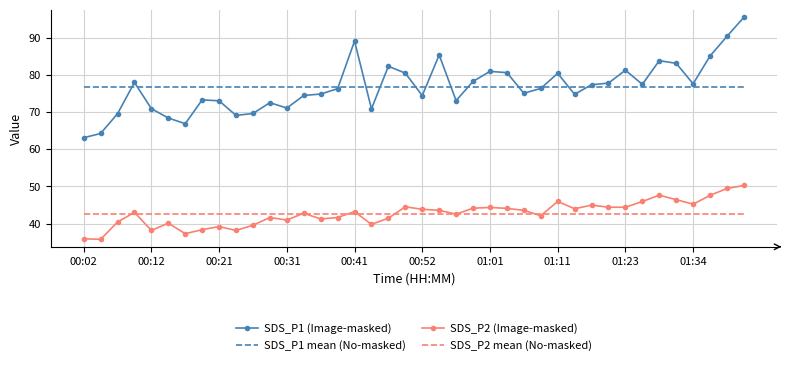

True or false: SDS_P1 mean (No-masked) and SDS_P2 (Image-masked) intersect in this chart.

False